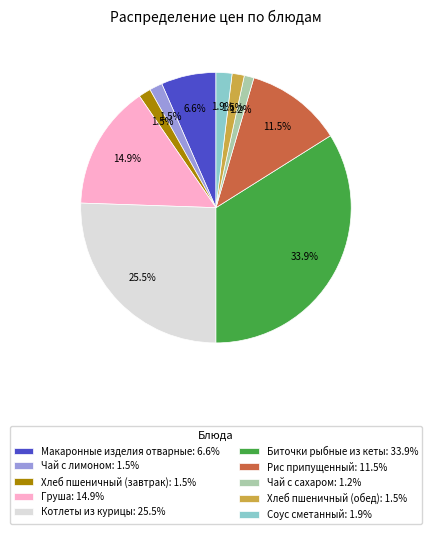

Approximately how many times larger is the value at Хлеб пшеничный (обед) compared to Макаронные изделия отварные?

0.2